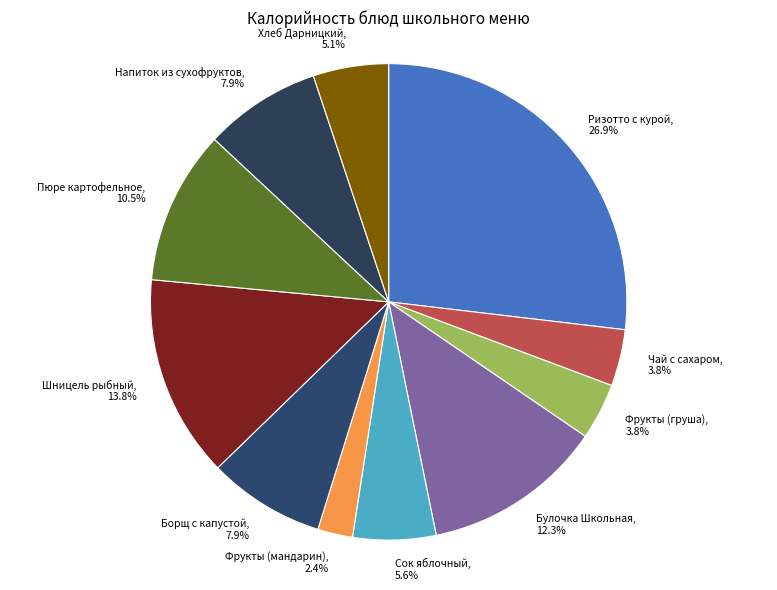

Combined, do Борщ с капустой and Сок яблочный account for over 50%?

No